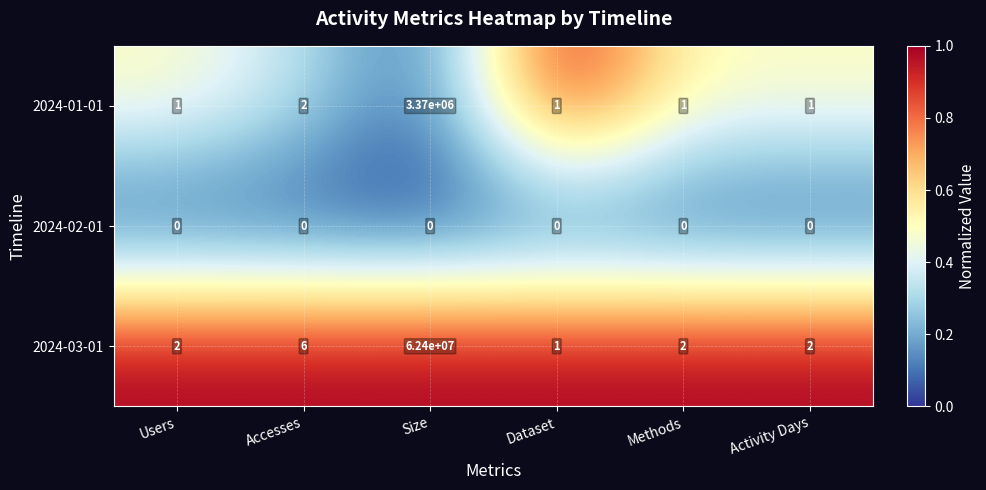

What is the spread (max minus min) of values at Accesses?

6